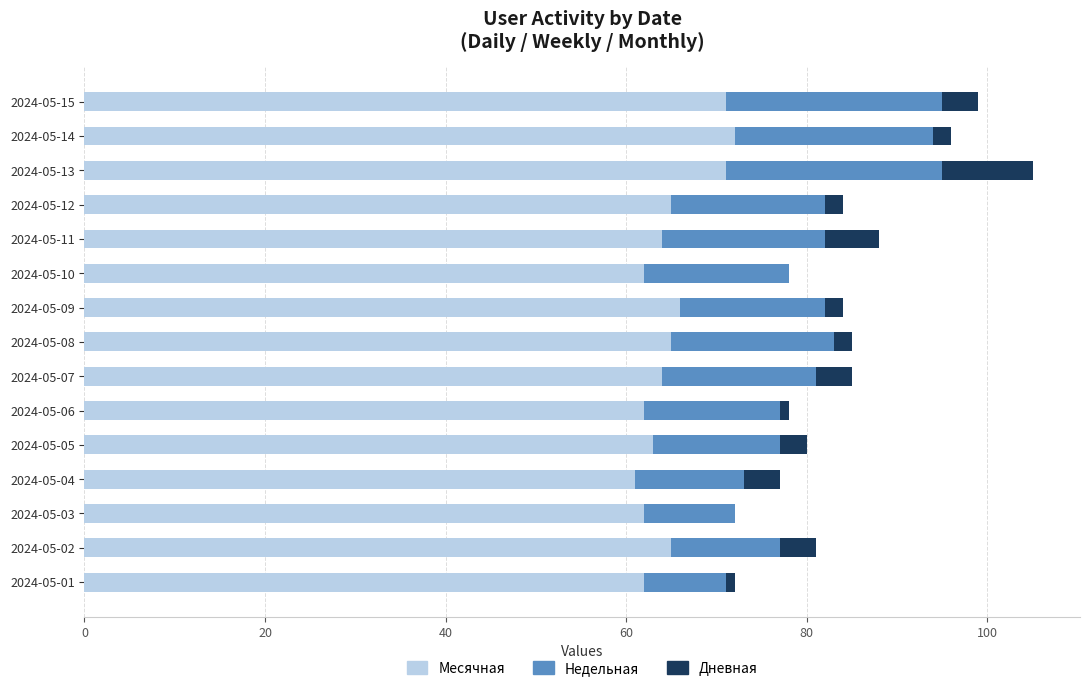

What is the sum of all Месячная values?

975